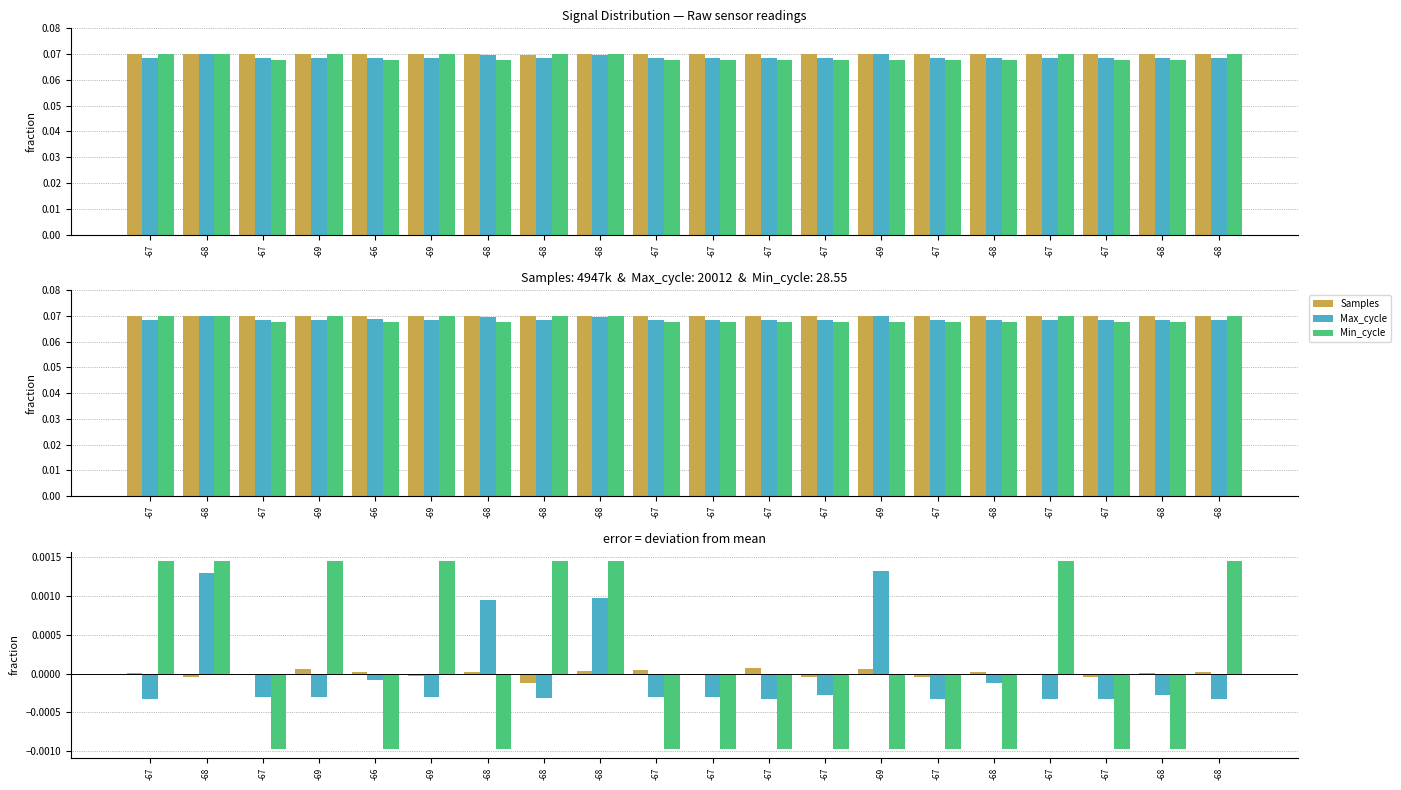

True or false: Min_cycle has a value of 0.0 at -68.

True